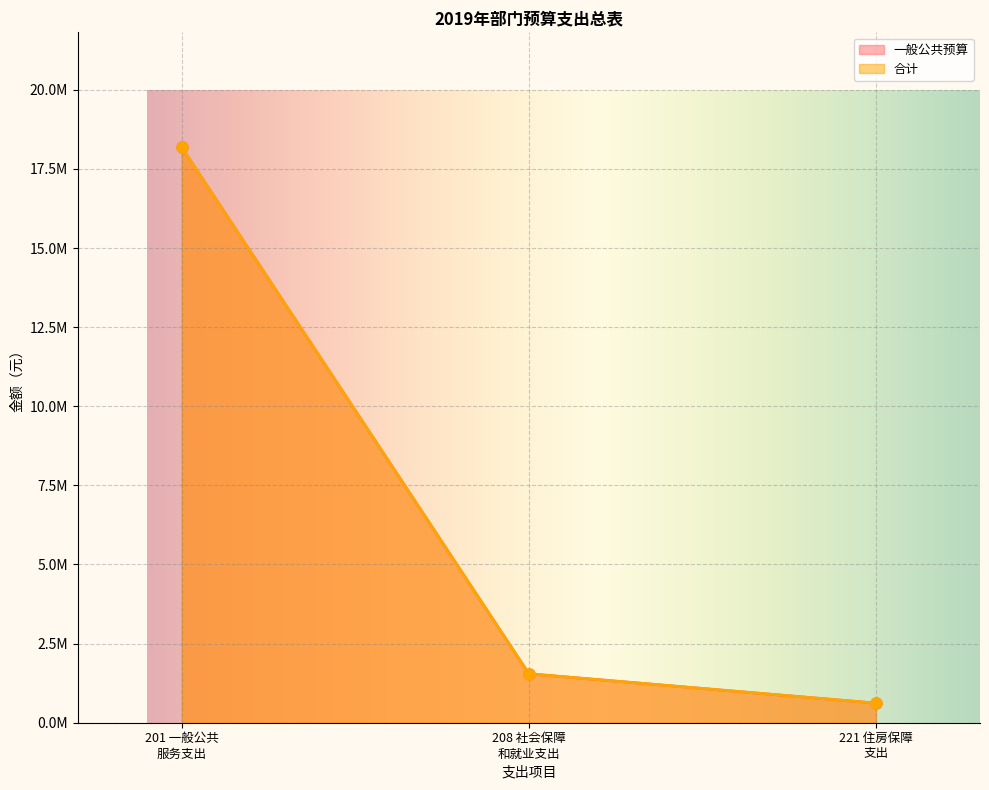

Reading left to right, extract all data points from this chart.

一般公共预算: 18179215.2	1546317.4	618527.0
合计: 18179215.2	1546317.4	618527.0